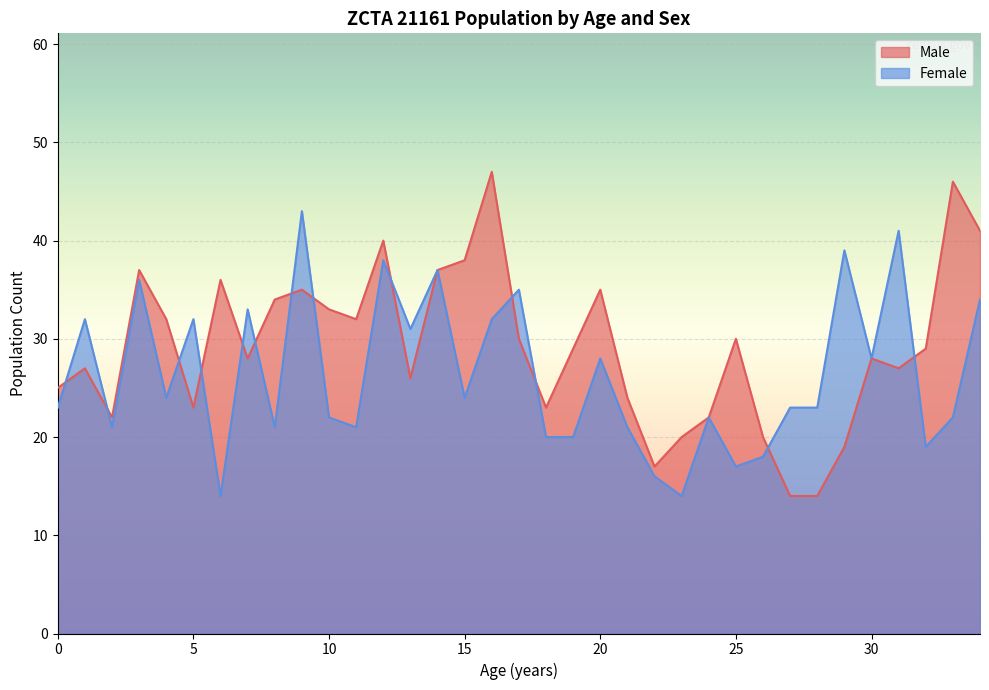

What is the difference between the highest and lowest values at 26?

2